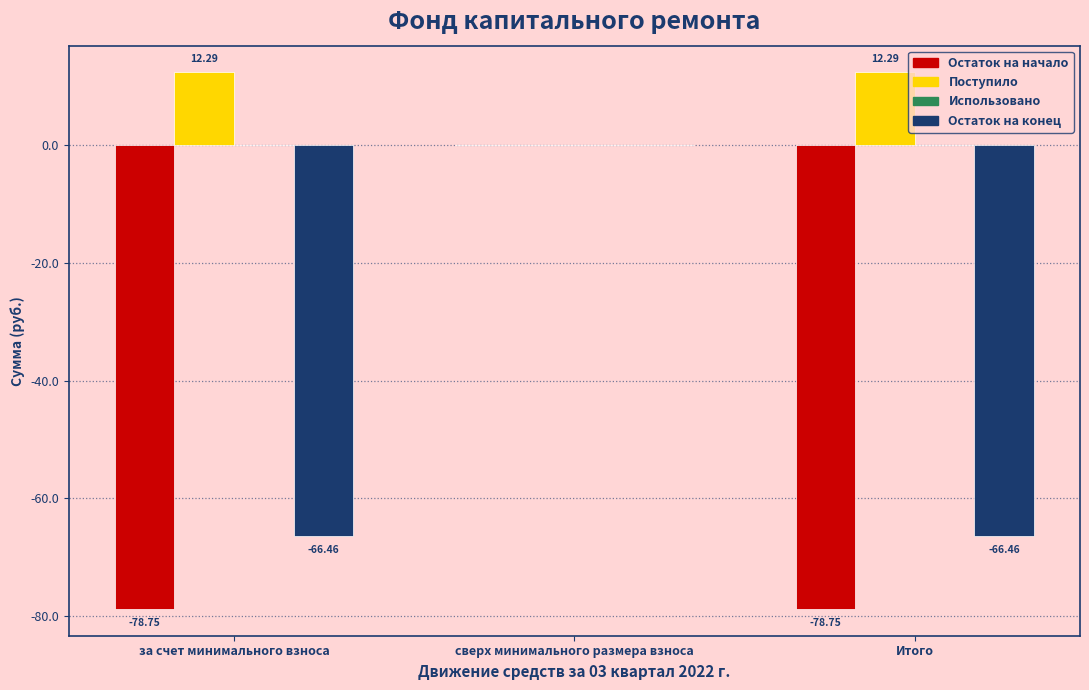

What is the sum of the Остаток на конец values at за счет минимального взноса and Итого?

-132.9